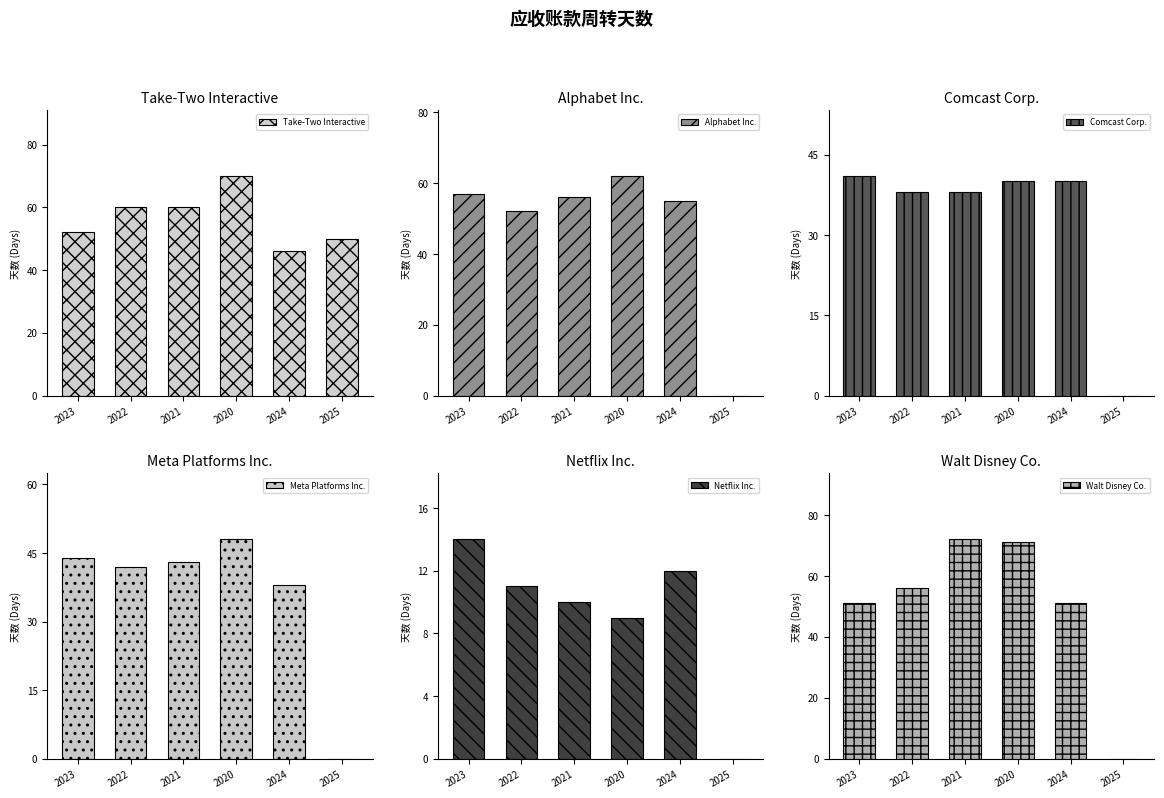

At 2023, list the series in order from largest to smallest.

Alphabet Inc., Take-Two Interactive, Walt Disney Co., Meta Platforms Inc., Comcast Corp., Netflix Inc.